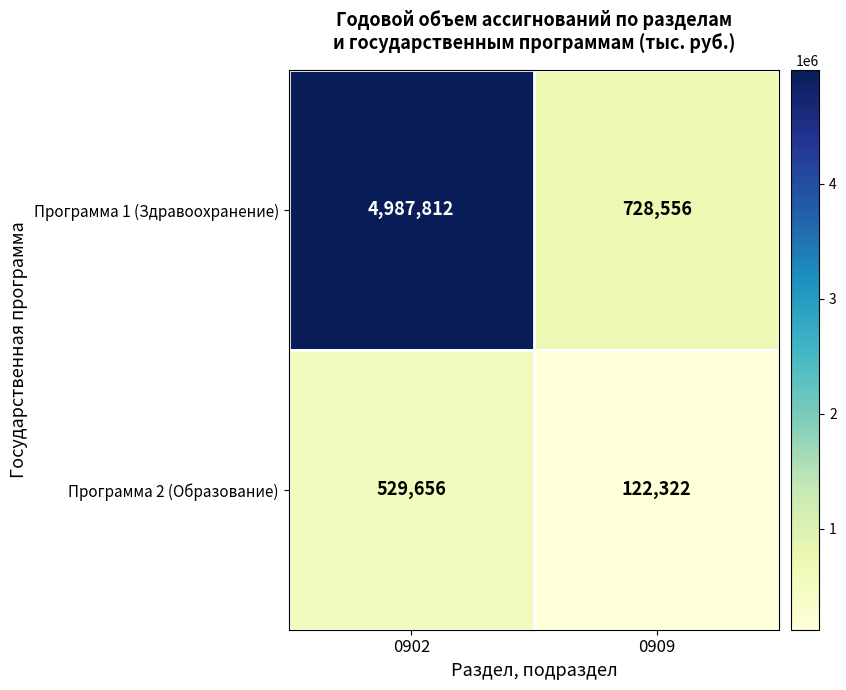

Which series has the widest spread of values?

Программа 1 (Здравоохранение)